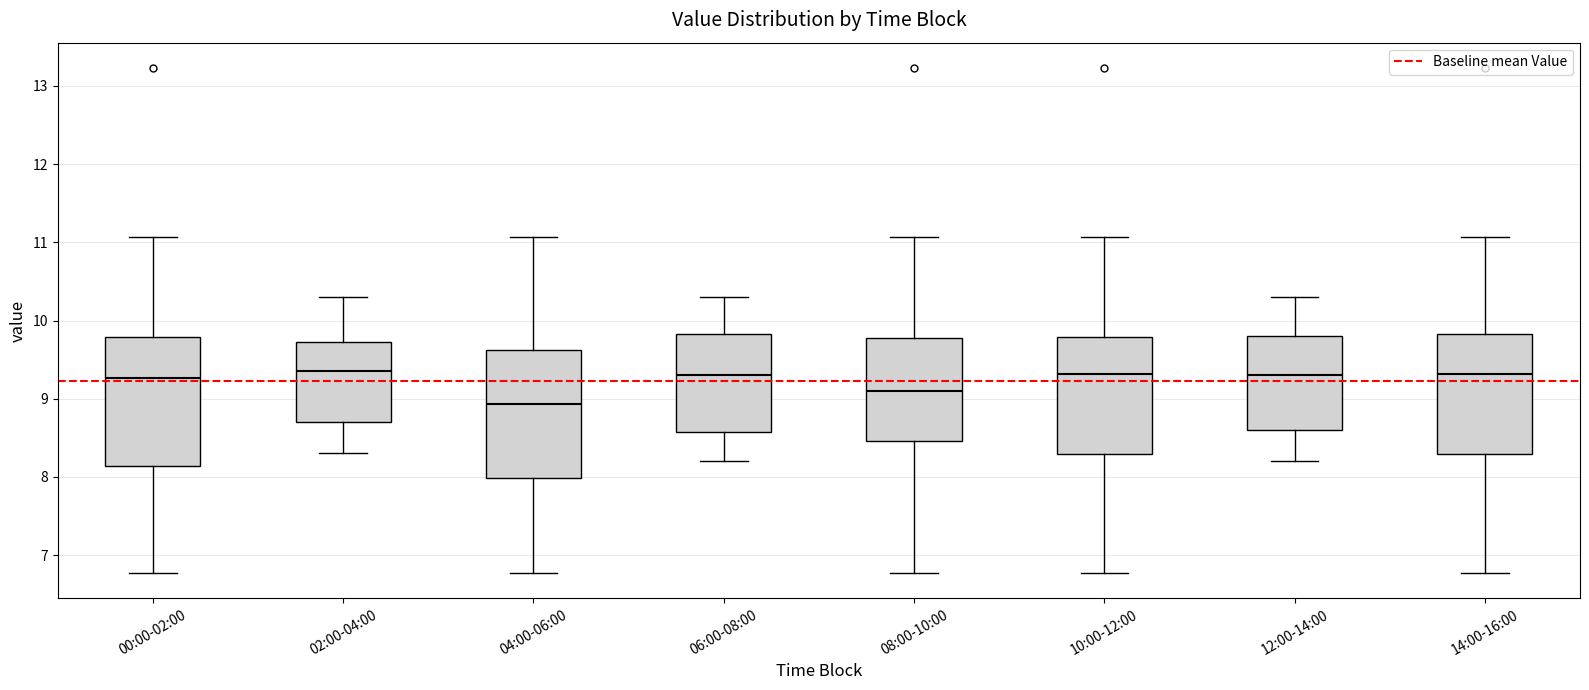

Which box has the lowest median line?

04:00-06:00